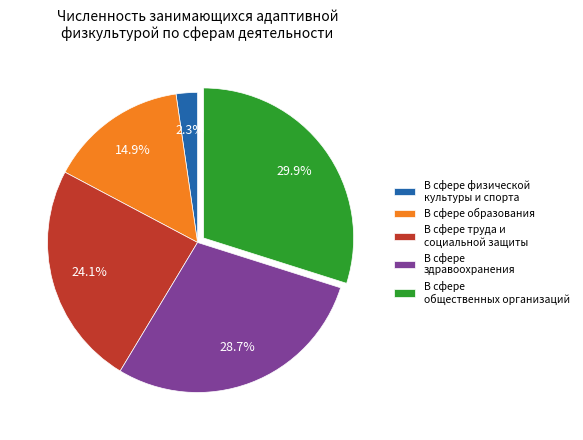

The В сфере здравоохранения slice represents 11% of the pie. True or false?

False